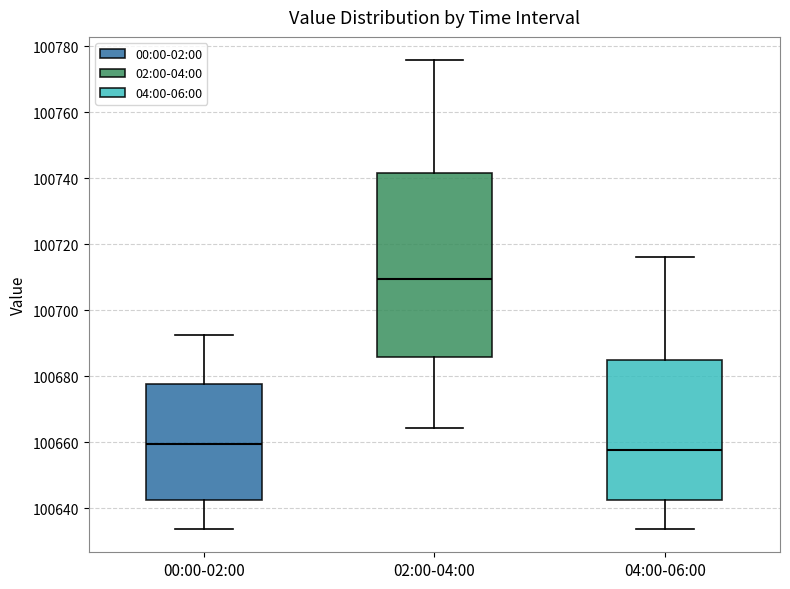

Which box is the tallest, from its lower edge to its upper edge?

02:00-04:00